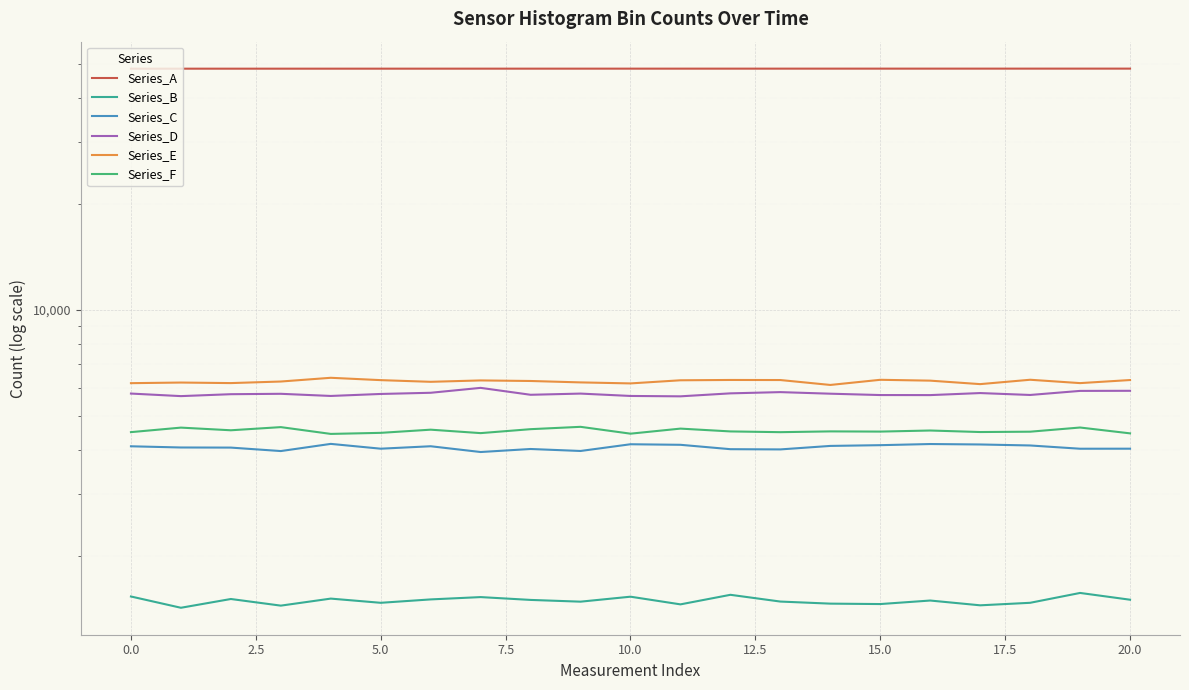

True or false: Series_B and Series_E intersect in this chart.

False